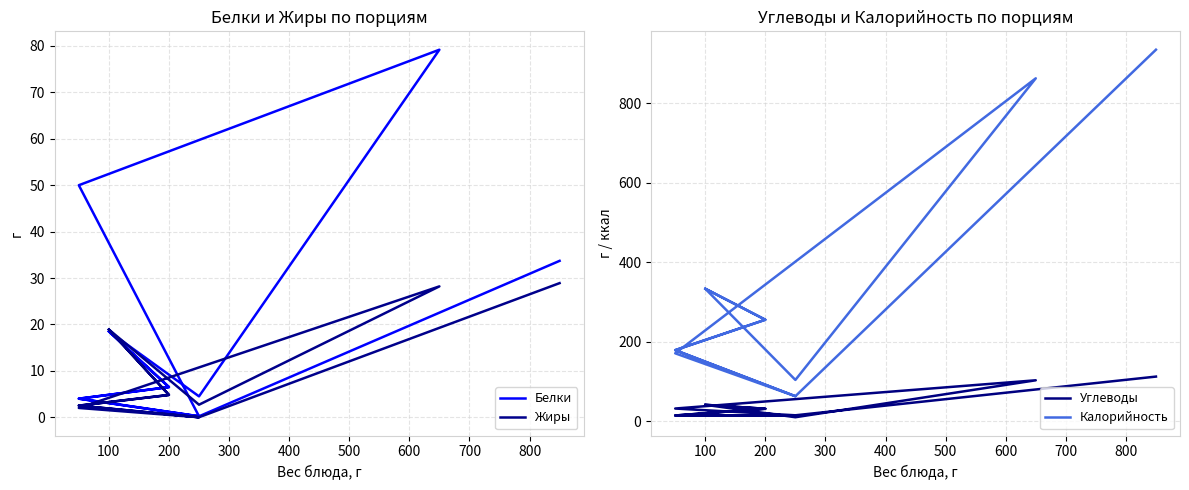

What is the spread (max minus min) of values at 200?

250.7